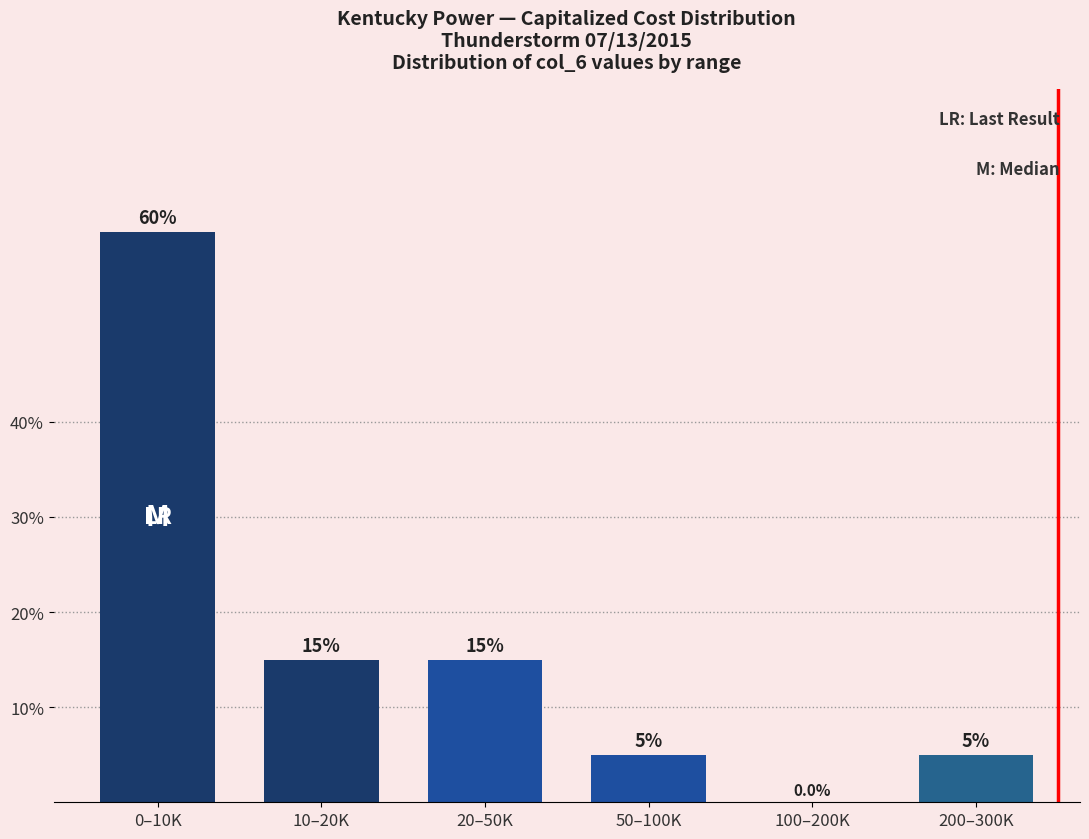

Reading right to left, extract all data points from this chart.

200–300K=5	100–200K=0	50–100K=5	20–50K=15	10–20K=15	0–10K=60